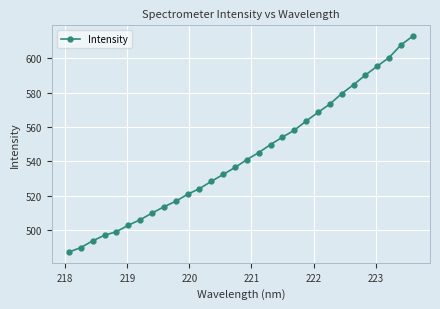

What is the greatest value displayed?

612.9